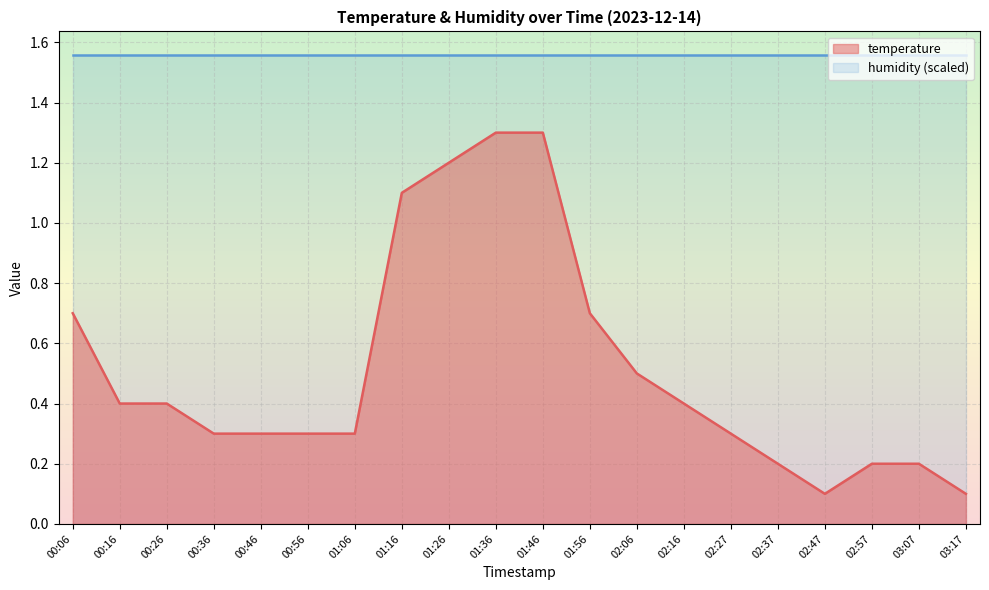

What is the highest value of the temperature series?

1.3